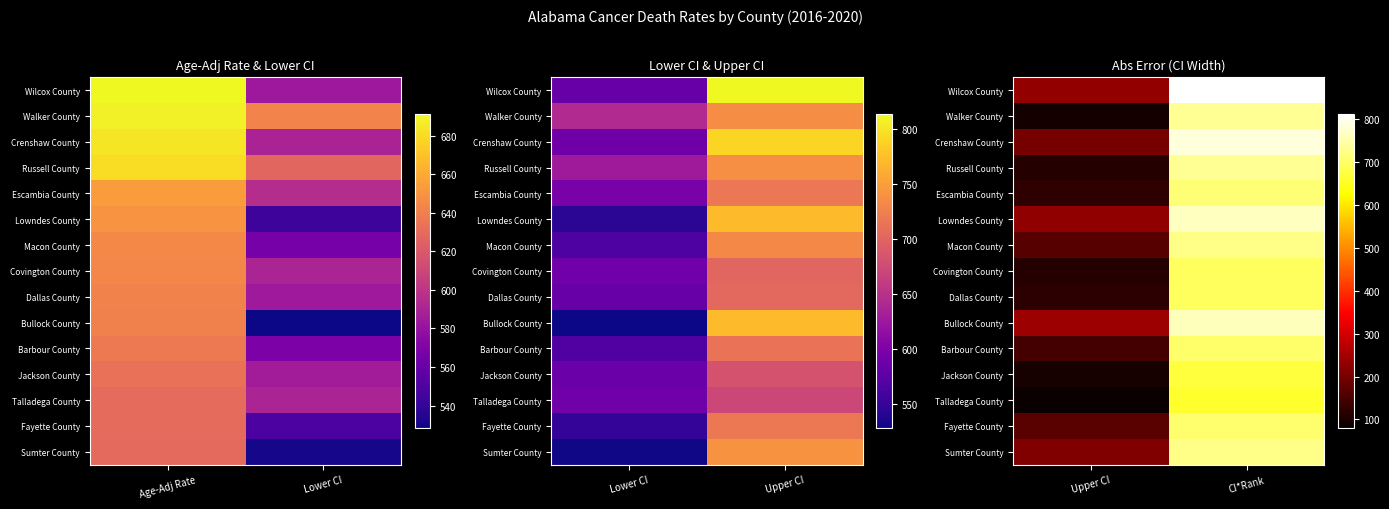

What is the difference between the maximum and minimum values in the Barbour County series?

557.6